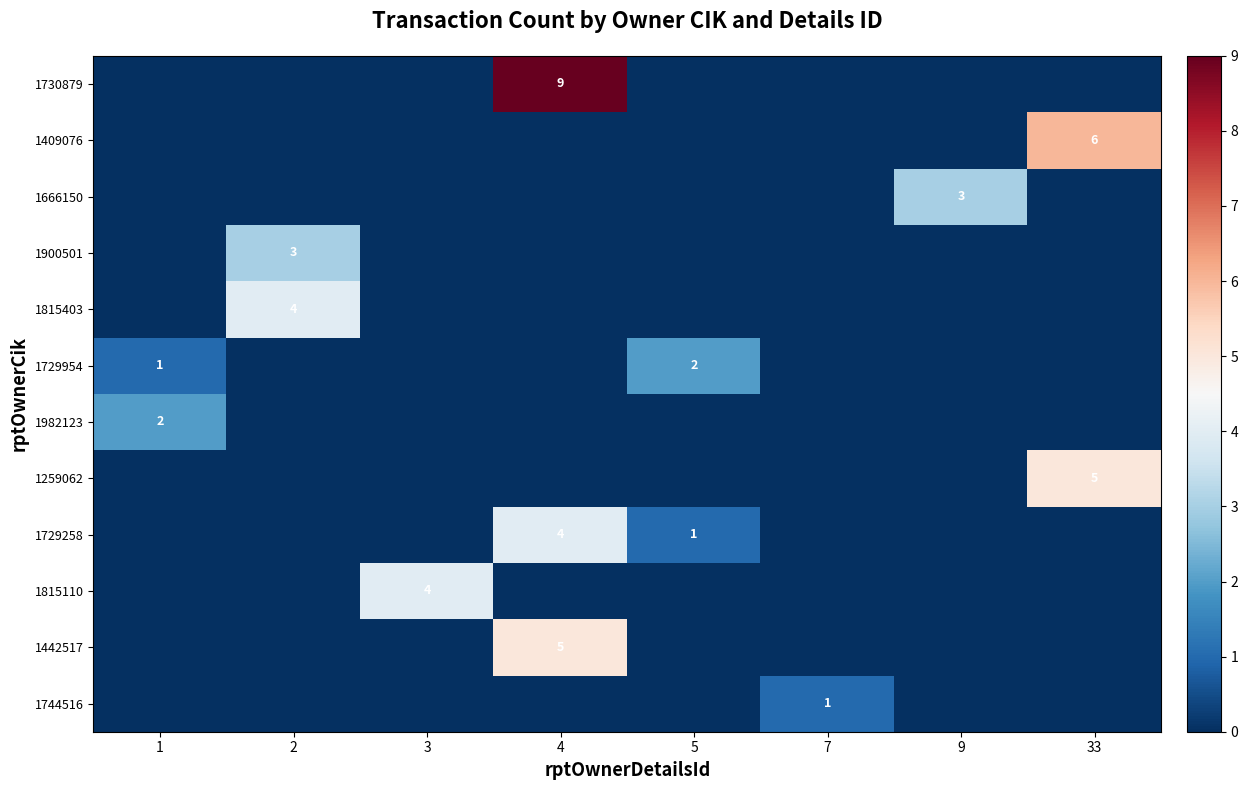

True or false: 1442517 has a value of 2 at 4.

False